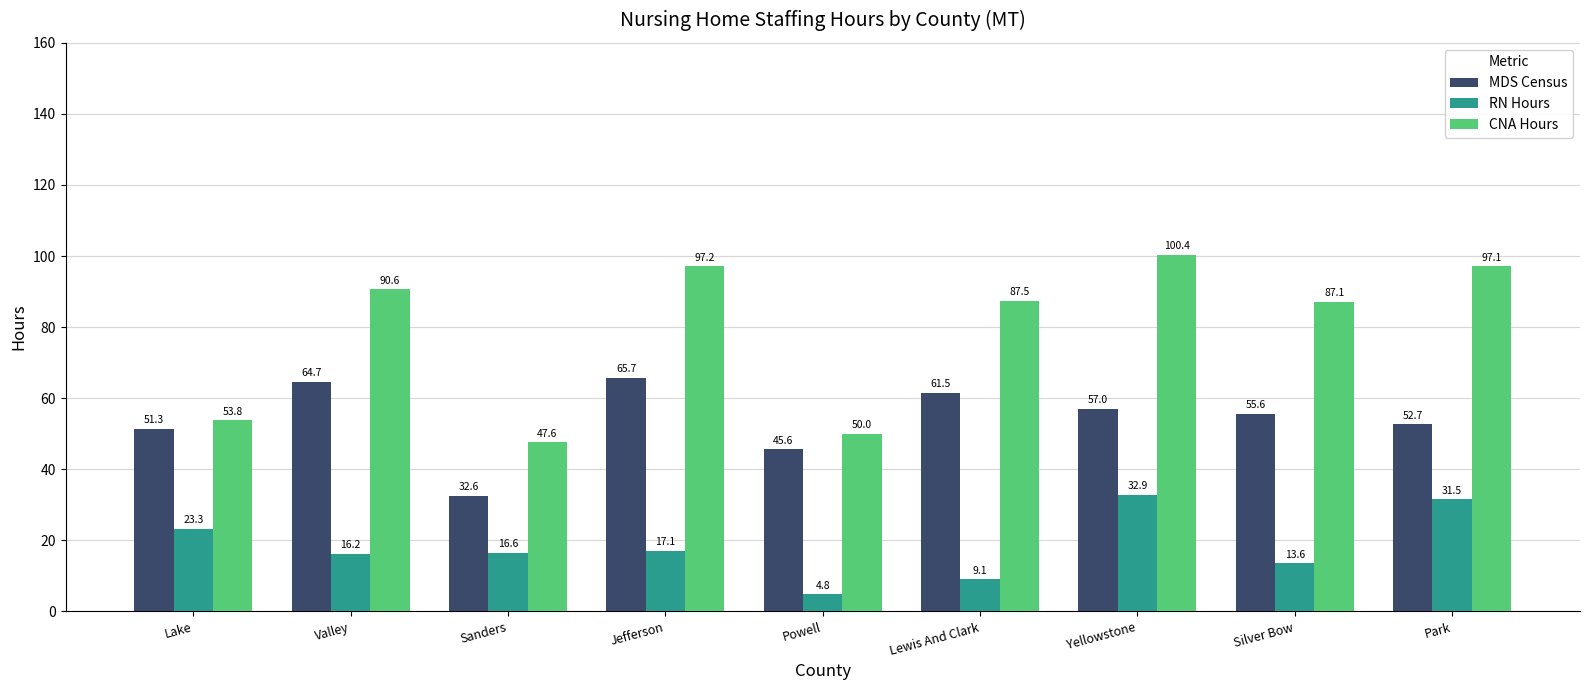

At how many categories does at least one series exceed 29?

9